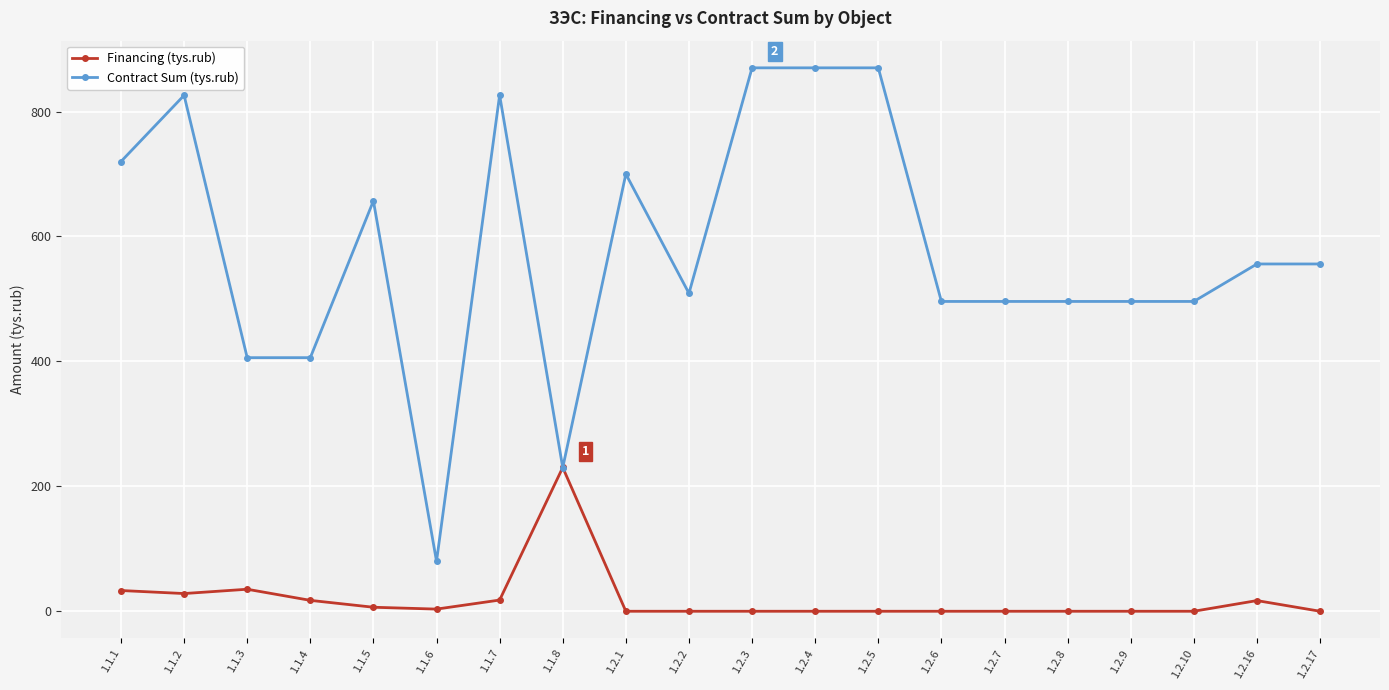

The value of Financing (tys.rub) at 1.2.8 is 0.0. True or false?

True